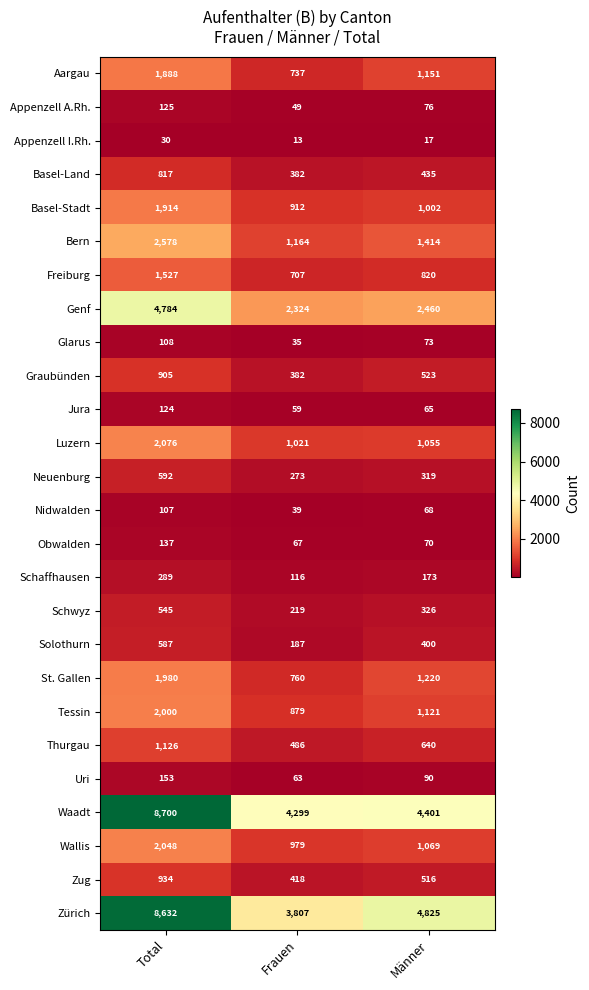

Is the value of Obwalden at Frauen greater than the value of Thurgau at Total?

No